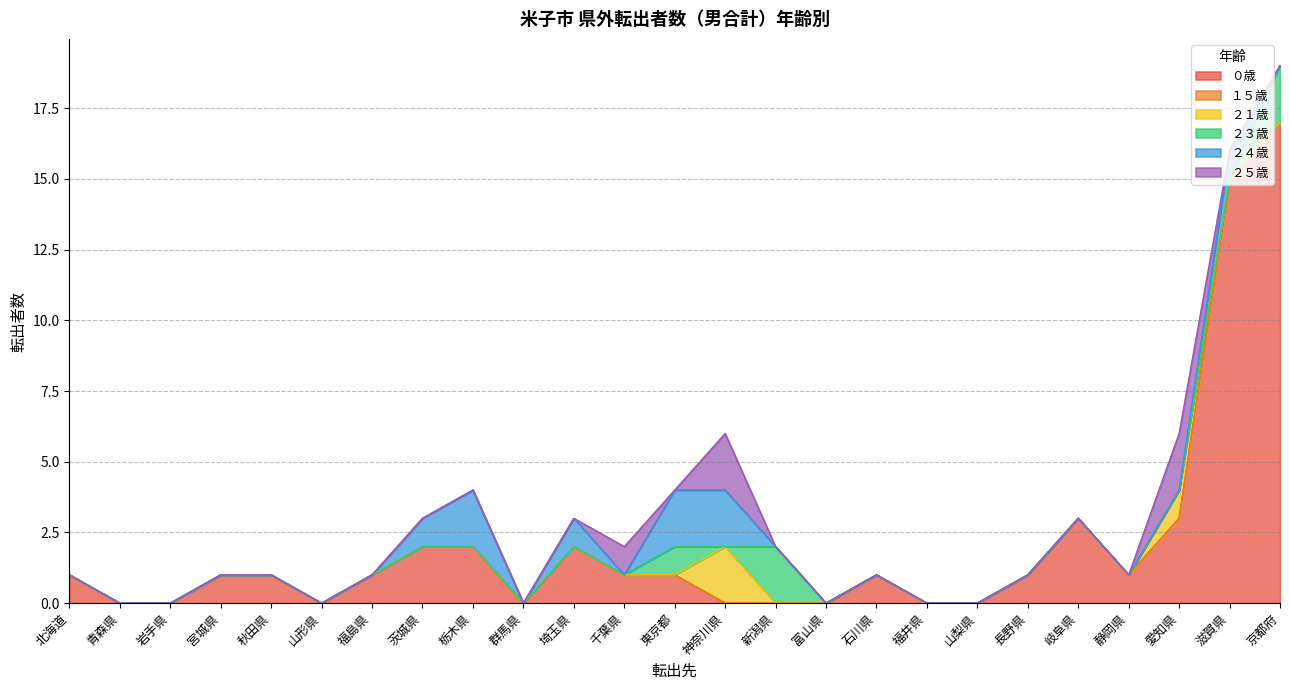

How many intersections are there between ２３歳 and ２４歳?

2